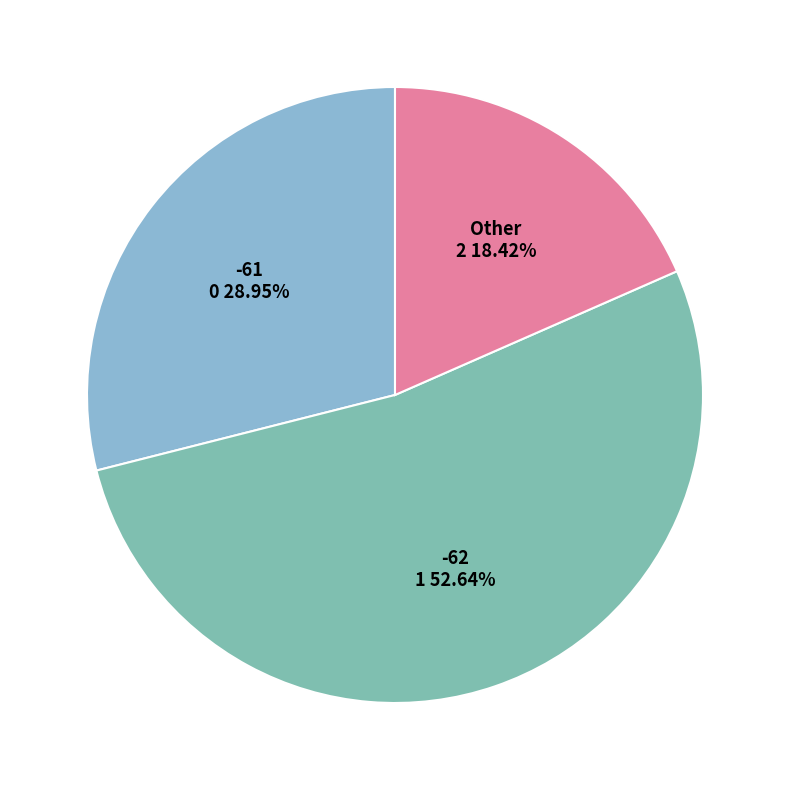

Between Other and -62, which is larger?

-62